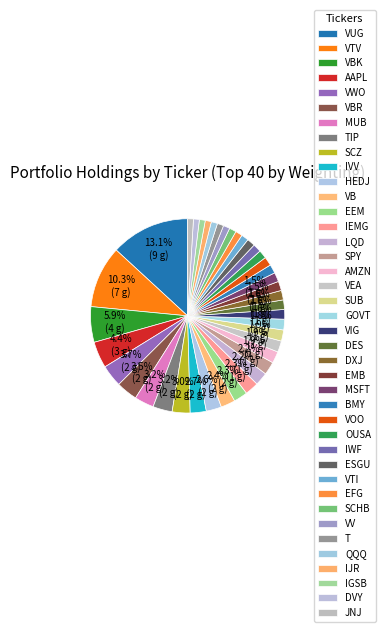

To the nearest percent, what portion does T represent?

1%